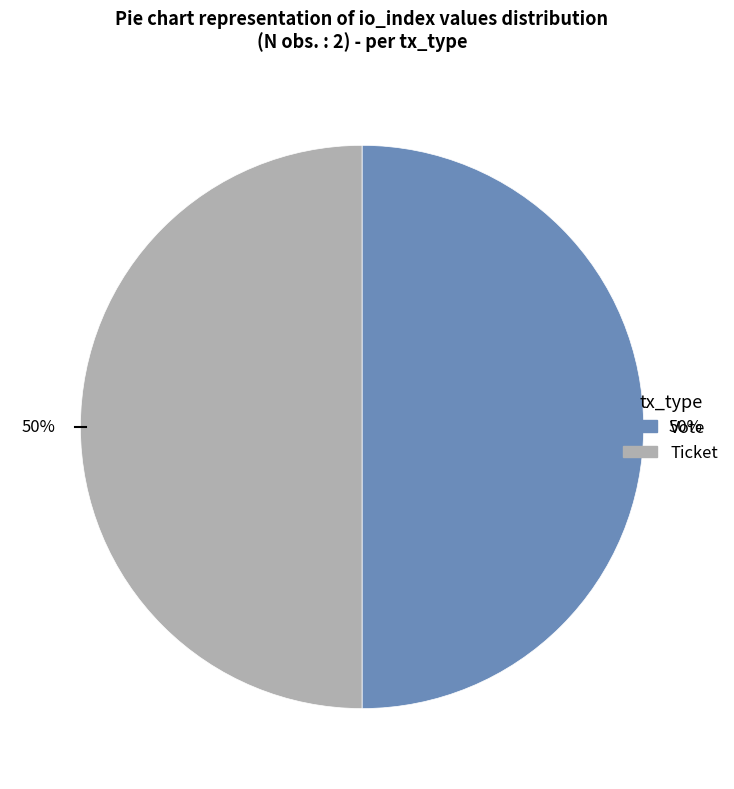

The Ticket slice represents 44% of the pie. True or false?

False